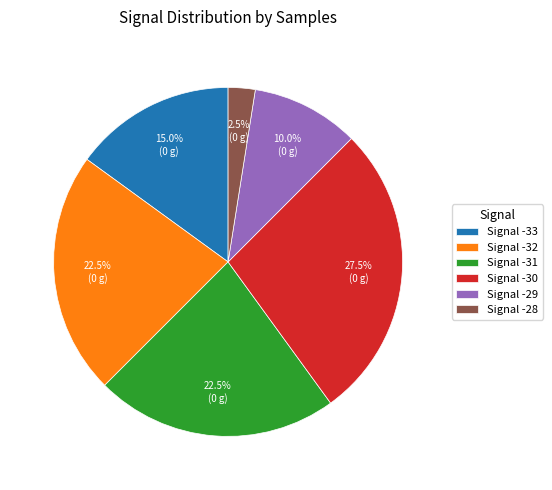

Does Signal -33 represent more than half of the total?

No